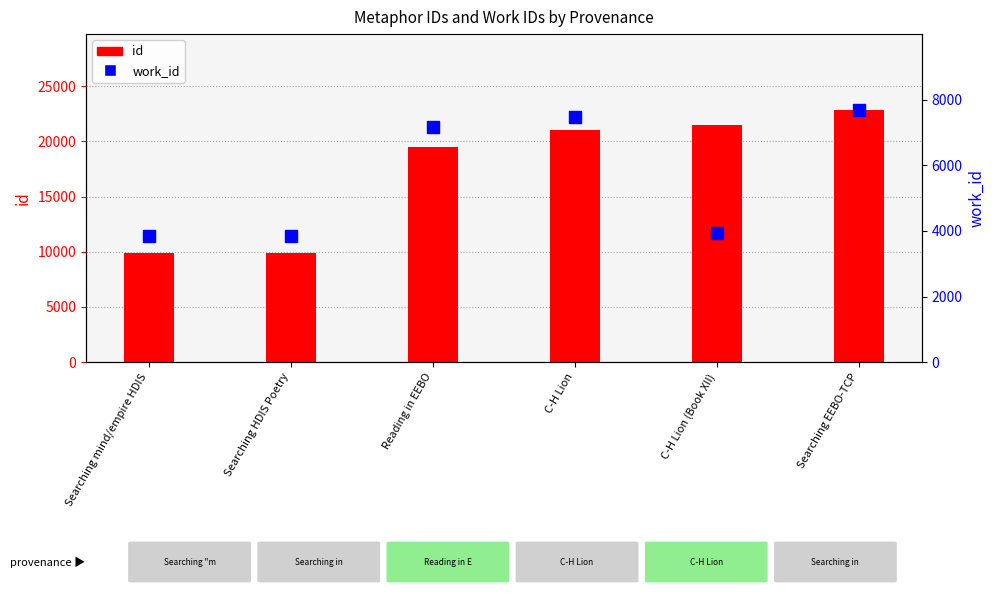

Is the value of work_id at Searching mind/empire HDIS greater than the value of id at Searching HDIS Poetry?

No